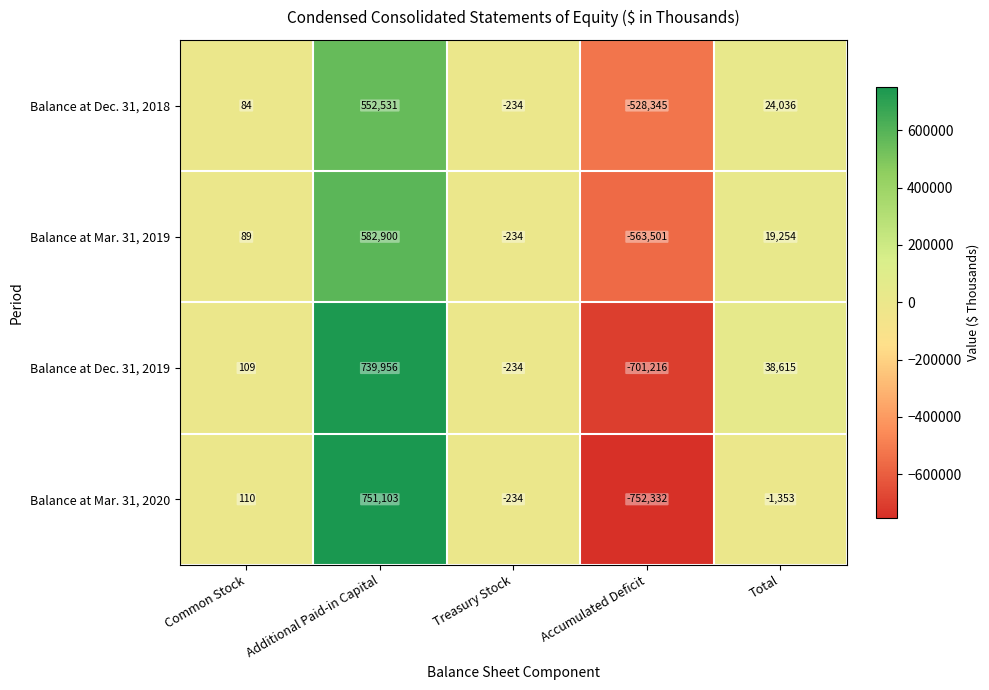

Which category has the lowest value across all series?

Accumulated Deficit